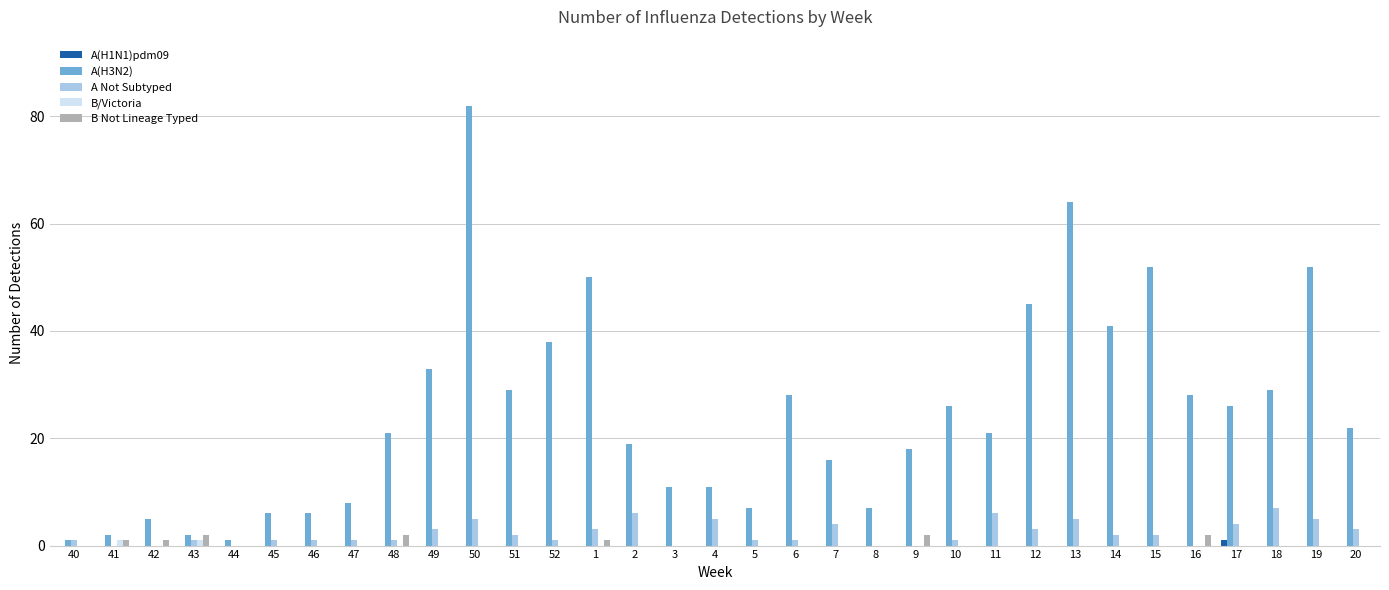

True or false: B/Victoria has a value of 0 at 50.

True